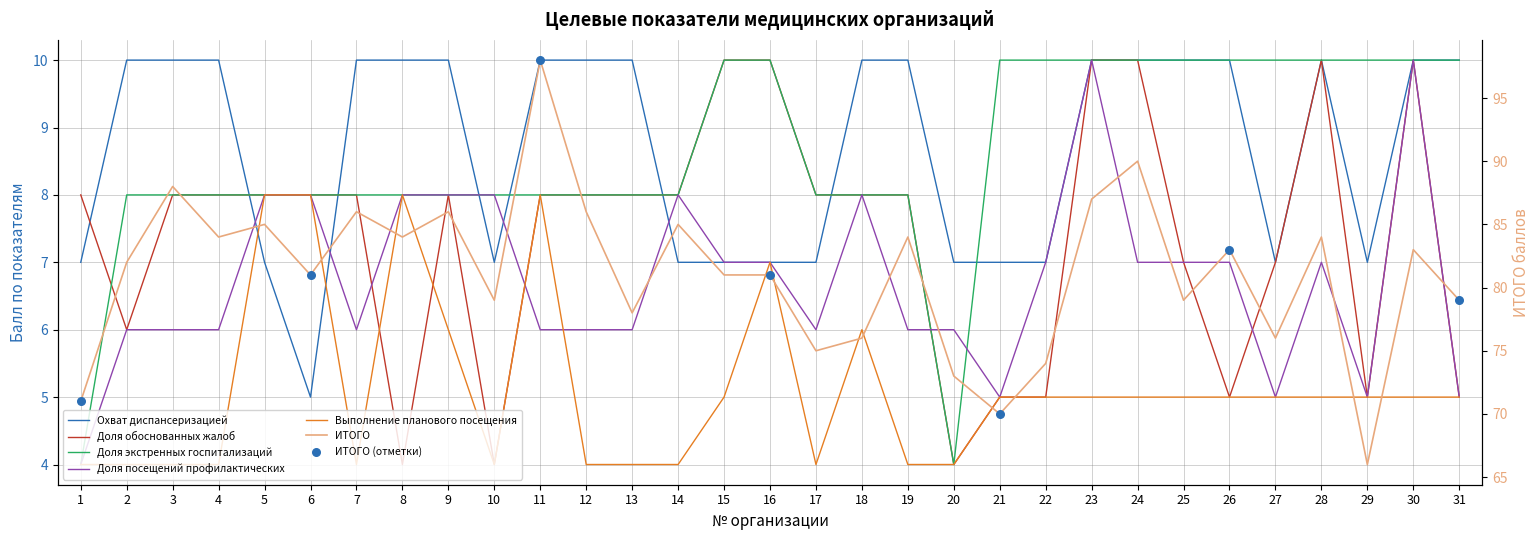

Which series has the largest total across all categories?

ИТОГО